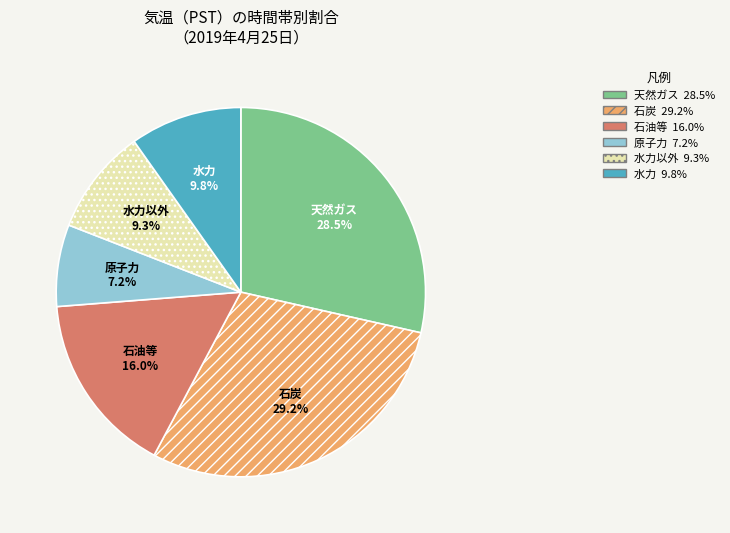

Does any single category account for the majority?

No